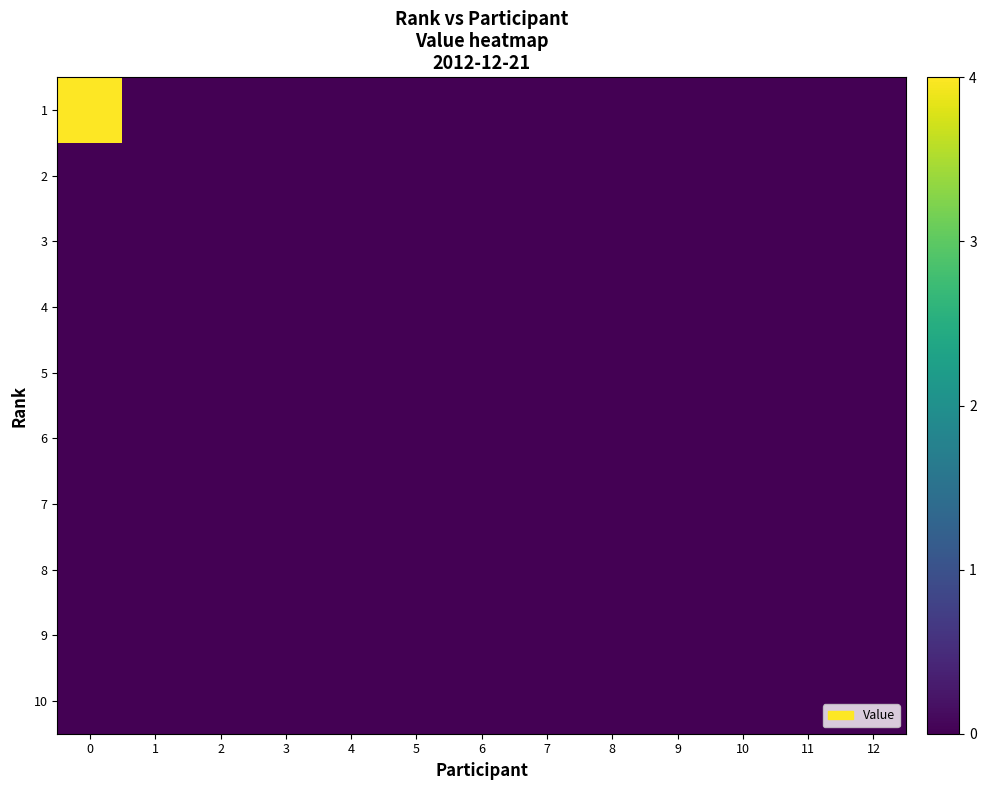

How many series are shown in this chart?

10